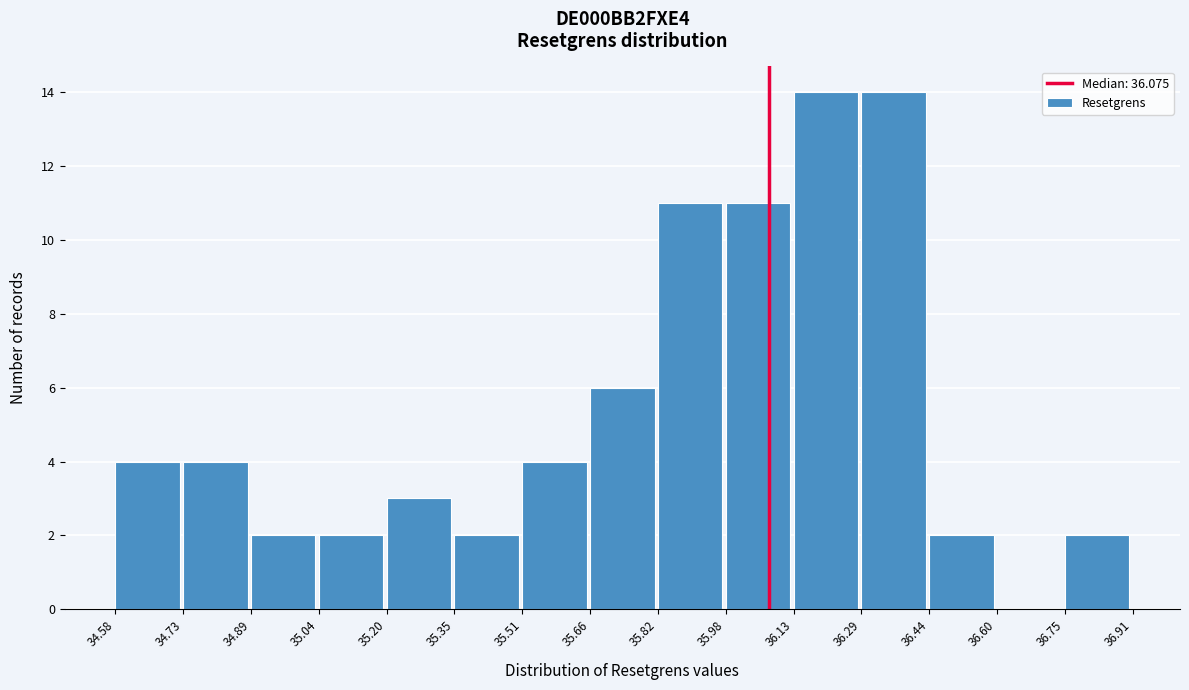

Reading left to right, transcribe this chart: for each bar, give the range it covers on the x-axis and its height. The values are not printed on the chart, so give them approximately, as read against the axis.

34.58 to 34.73: 4
34.73 to 34.89: 4
34.89 to 35.04: 2
35.04 to 35.20: 2
35.20 to 35.35: 3
35.35 to 35.51: 2
35.51 to 35.66: 4
35.66 to 35.82: 6
35.82 to 35.98: 11
35.98 to 36.13: 11
36.13 to 36.29: 14
36.29 to 36.44: 14
36.44 to 36.60: 2
36.60 to 36.75: 0
36.75 to 36.91: 2